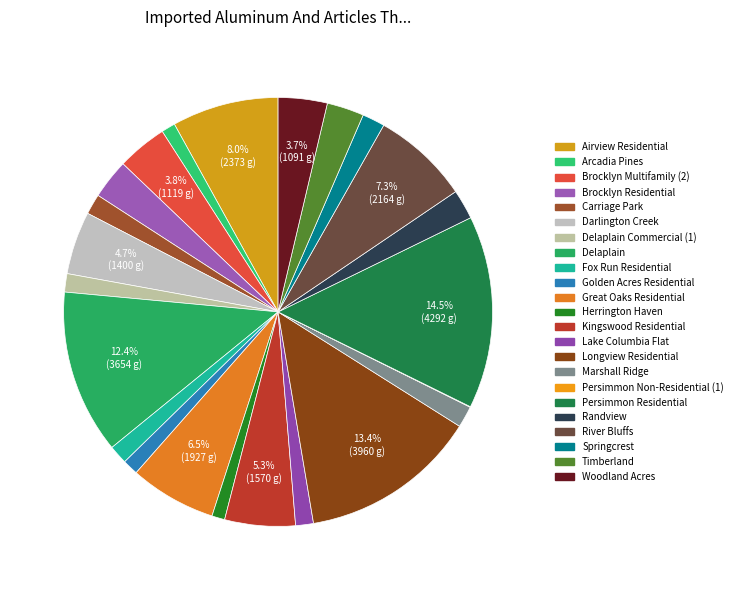

Which slice is the largest?

Persimmon Residential